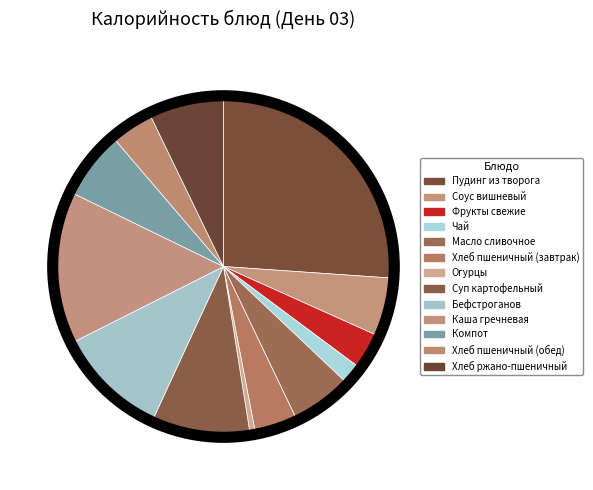

Count the number of slices in the pie.

13